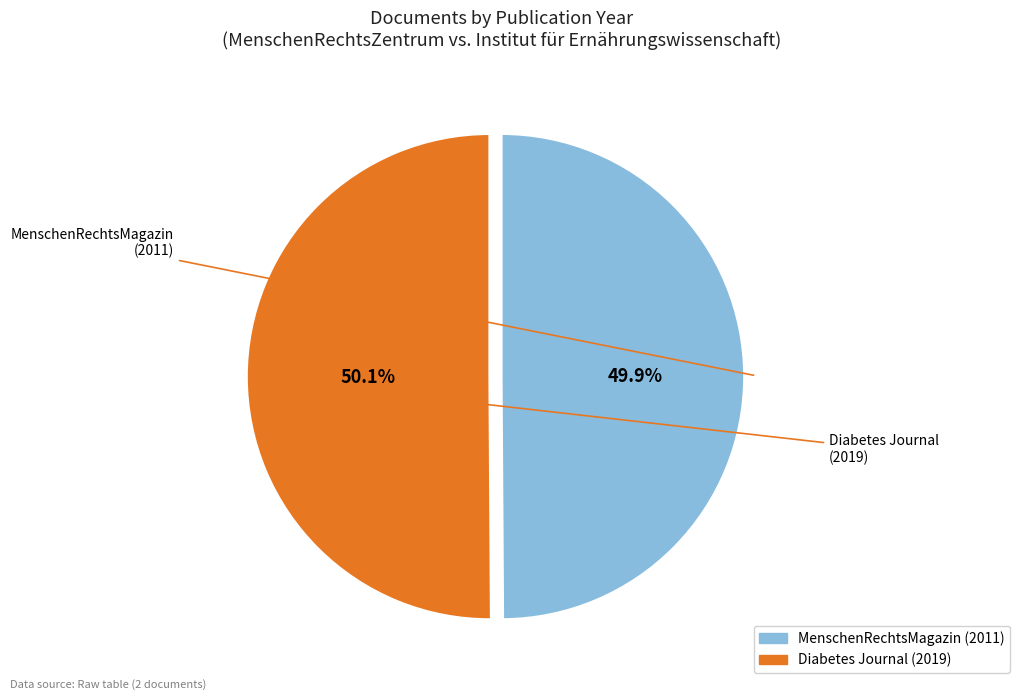

Is there a majority slice in this chart?

Yes